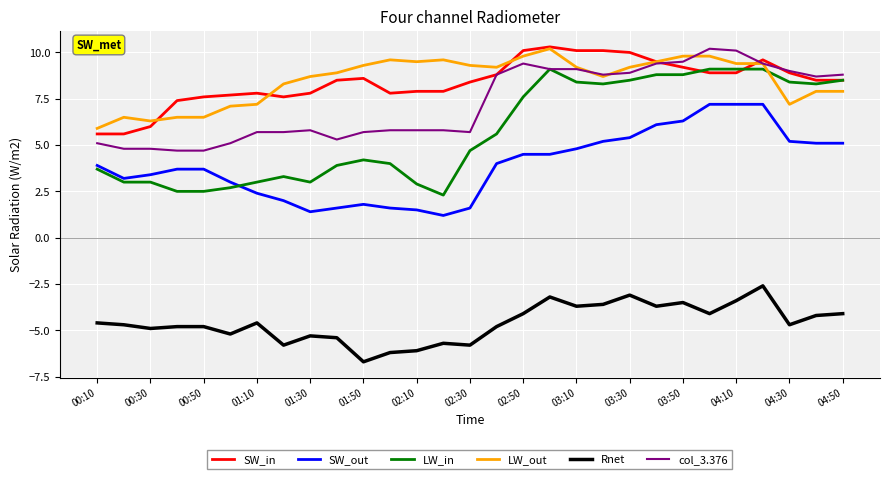

True or false: SW_out and col_3.376 intersect in this chart.

False